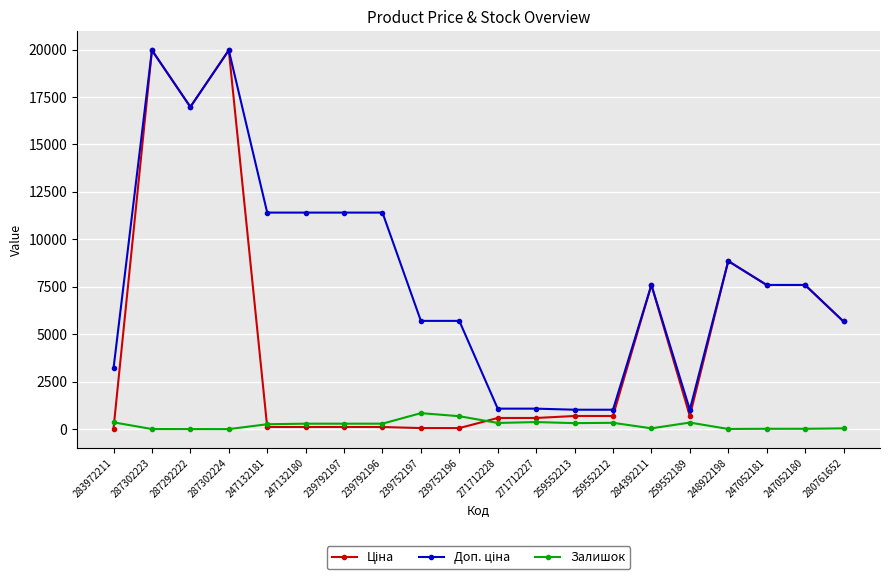

At how many categories does at least one series exceed 12333?

3